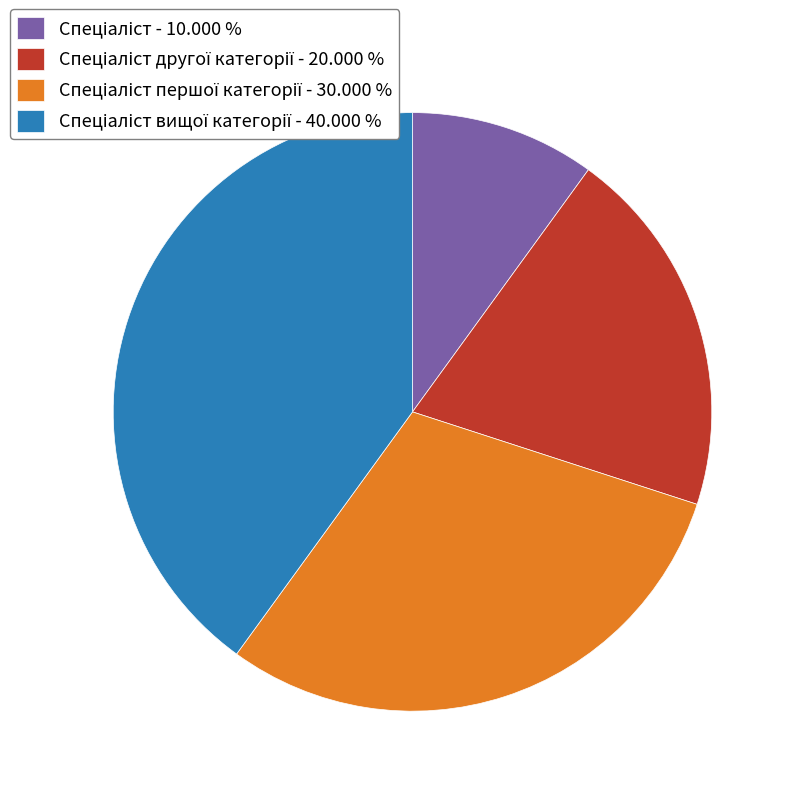

Is there a majority slice in this chart?

No